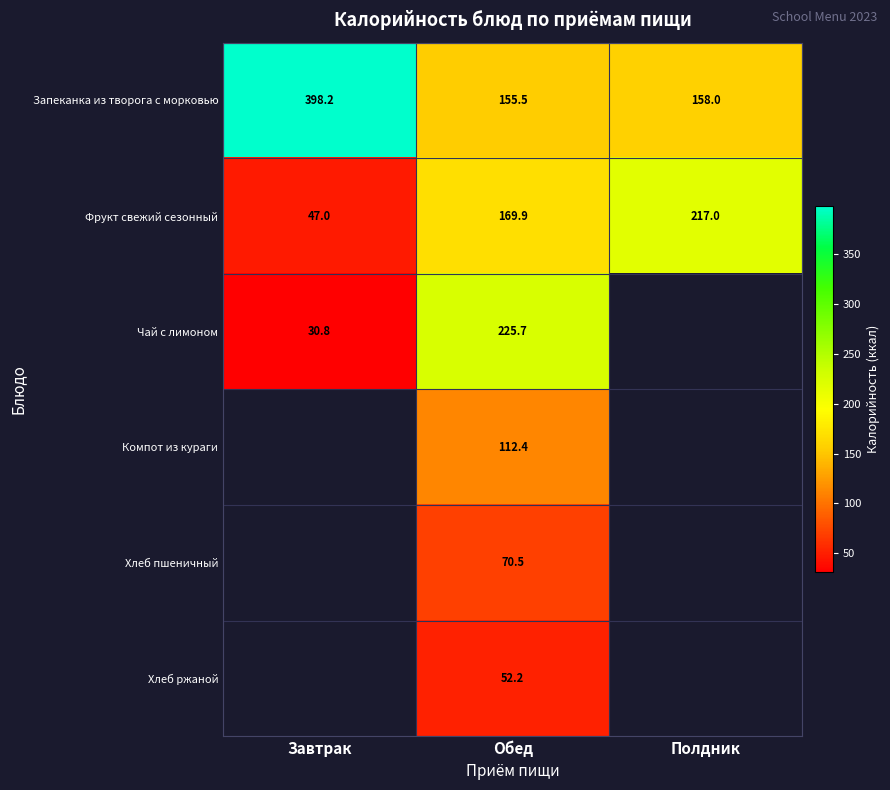

The value of Хлеб ржаной at Обед is 32.7. True or false?

False